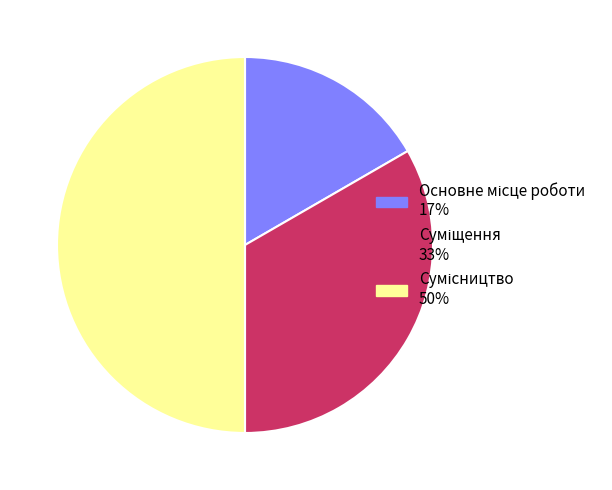

Does any single category account for the majority?

No